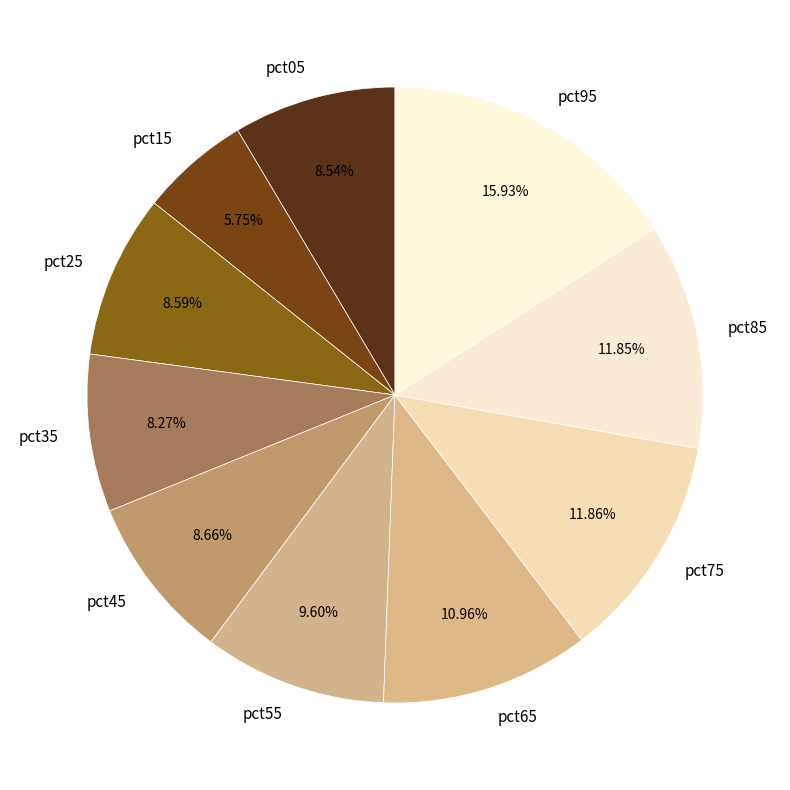

Which slice is the smallest?

pct15